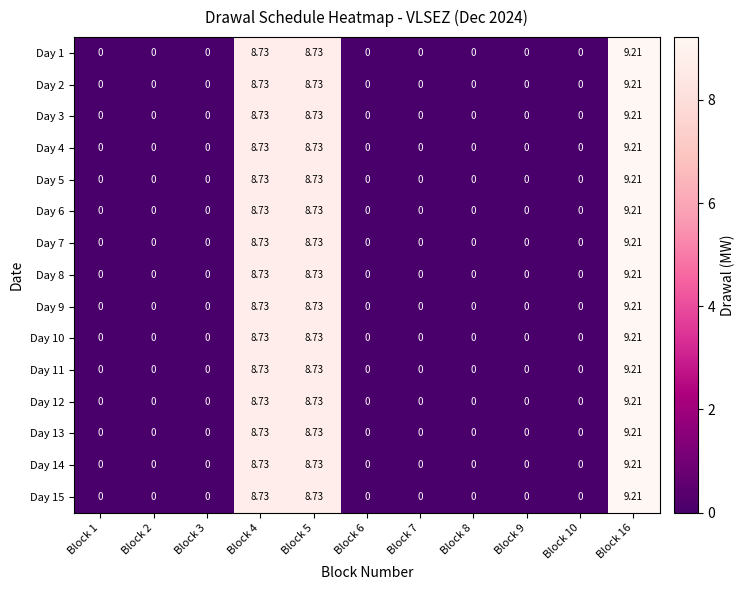

Is the value of Day 3 at Block 4 greater than the value of Day 2 at Block 8?

Yes